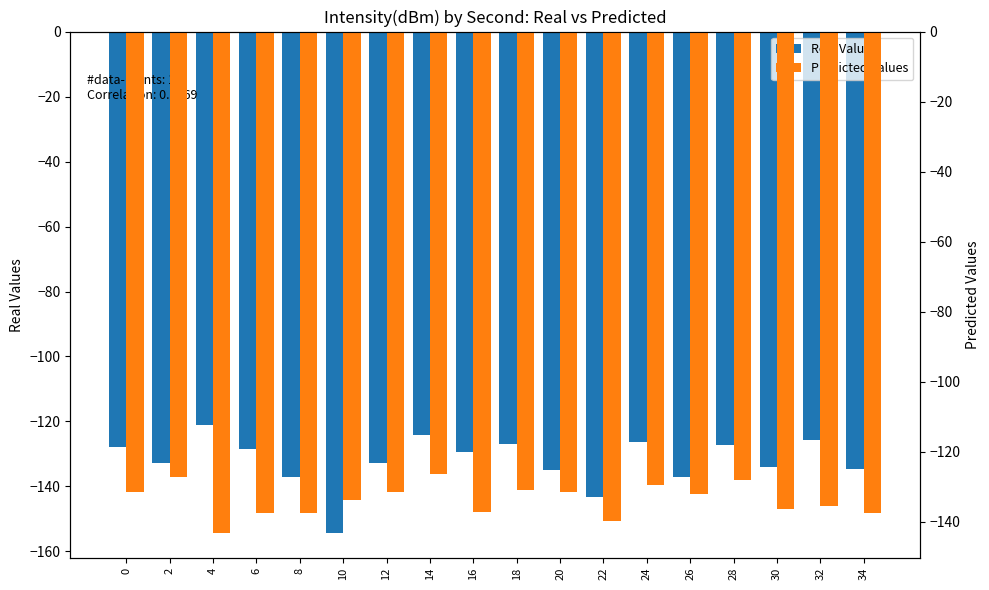

What value does the Real Values series have at 24?

-126.4